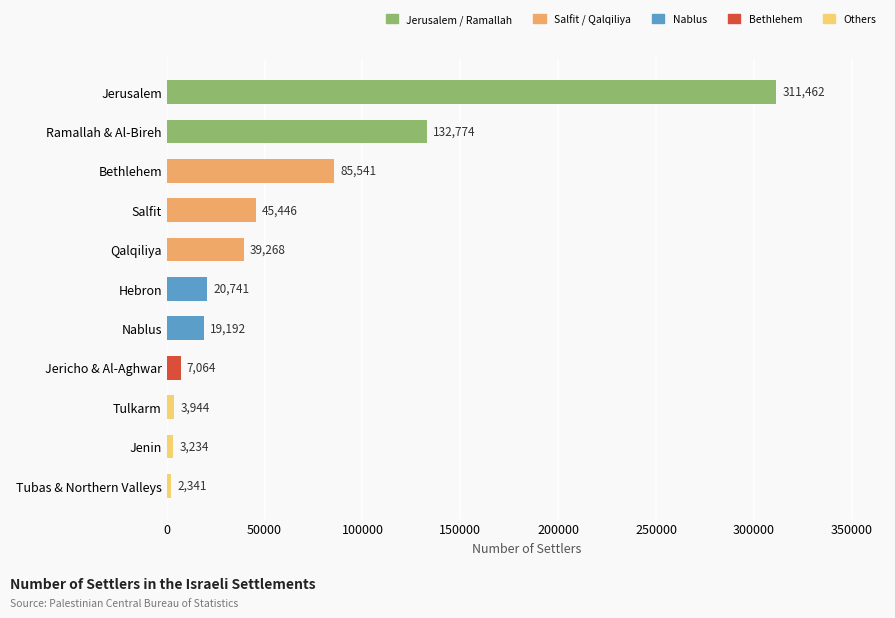

What is the smallest value displayed?

2341